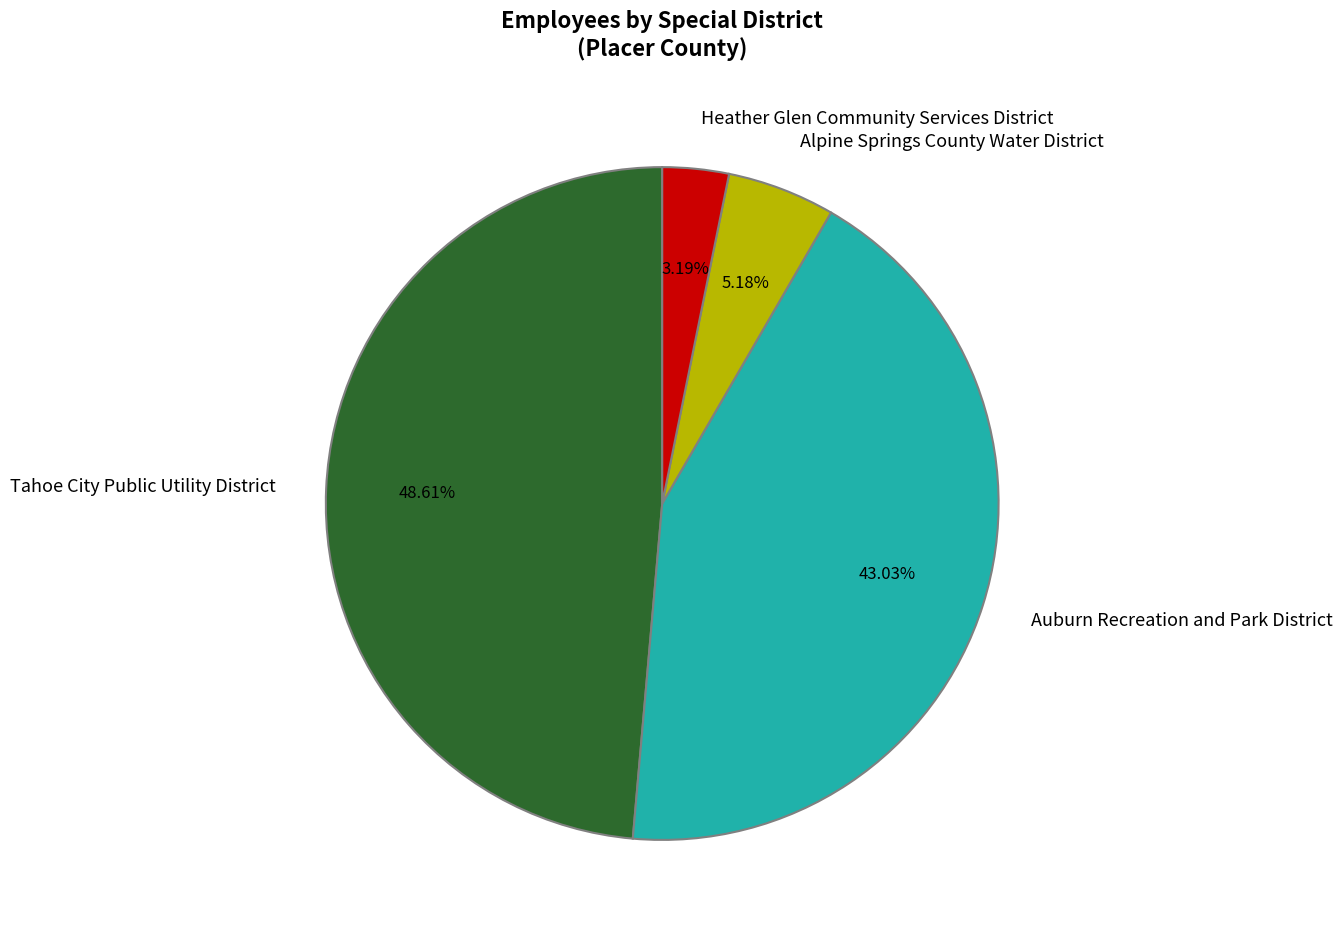

To the nearest percent, what is the combined percentage of Alpine Springs County Water District and Tahoe City Public Utility District?

54%